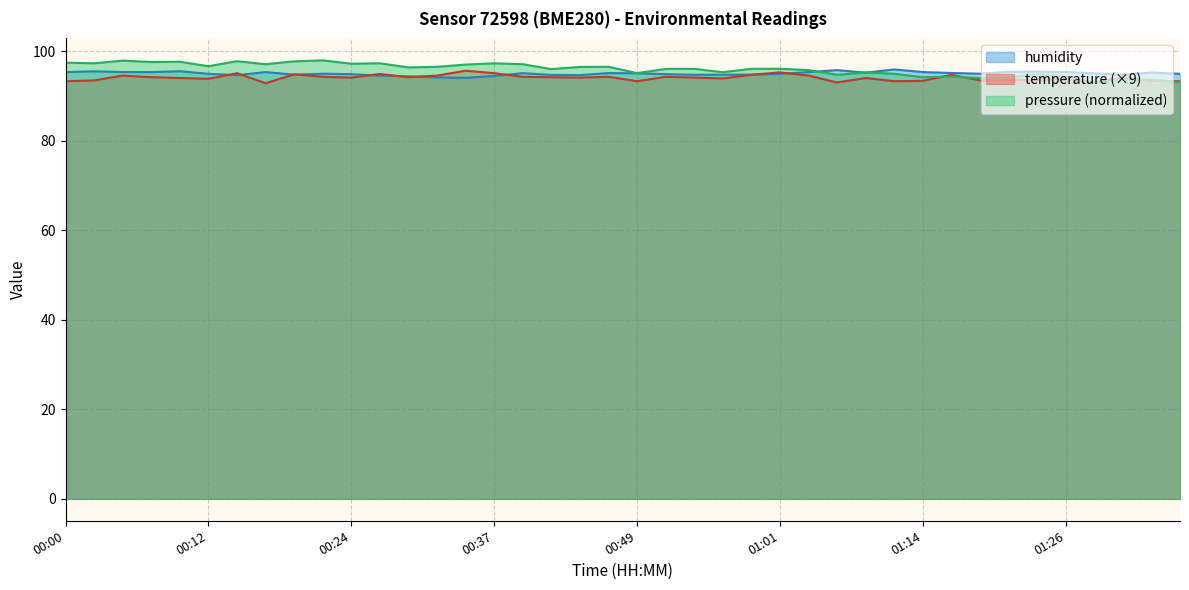

Rank the categories by humidity value from lowest to highest.

00:34, 00:32, 00:29, 00:37, 00:27, 00:14, 00:44, 00:42, 00:54, 01:31, 00:56, 00:19, 00:59, 00:24, 00:52, 01:01, 00:12, 01:36, 00:22, 01:19, 01:28, 00:49, 00:39, 00:47, 01:16, 01:09, 01:33, 00:00, 00:07, 00:17, 01:04, 01:14, 01:26, 00:05, 01:21, 01:24, 00:02, 00:10, 01:06, 01:11